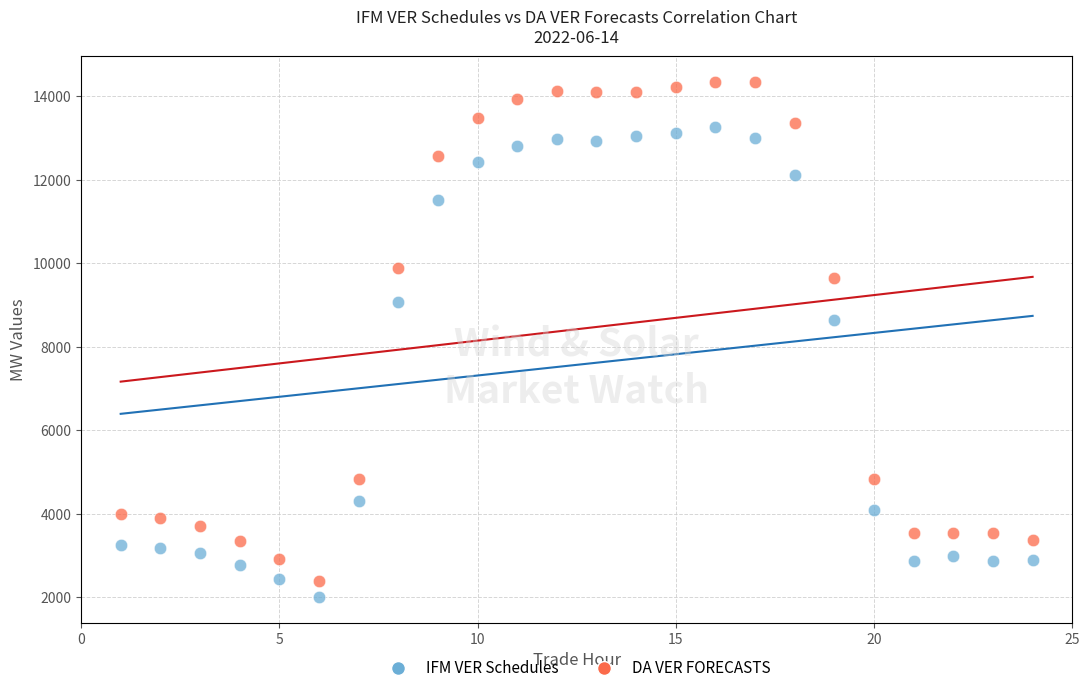

What is the X range (max minus min) for the scatter plot?

23.0